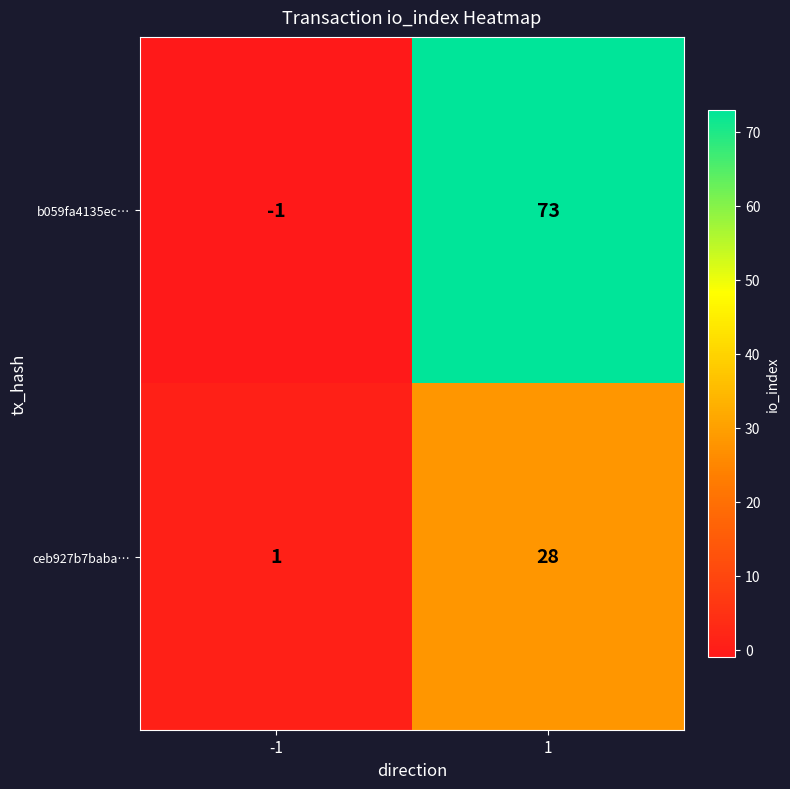

True or false: ceb927b7baba… has a value of 2 at -1.

False